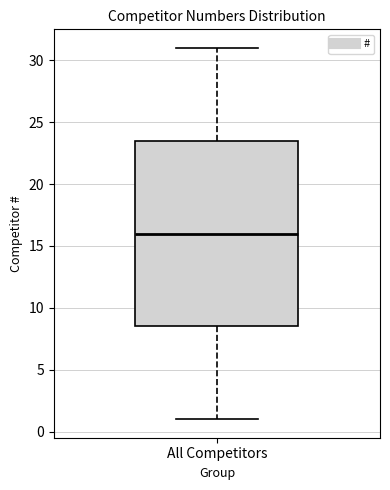

Transcribe this box plot: give where the median line is, the range the box spans, and where the two whiskers end, as read against the y-axis. The values are not printed on the chart, so give them approximately, as read against the axis.

median 16.0, box 8.5 to 23.5, whiskers 1.0 to 31.0